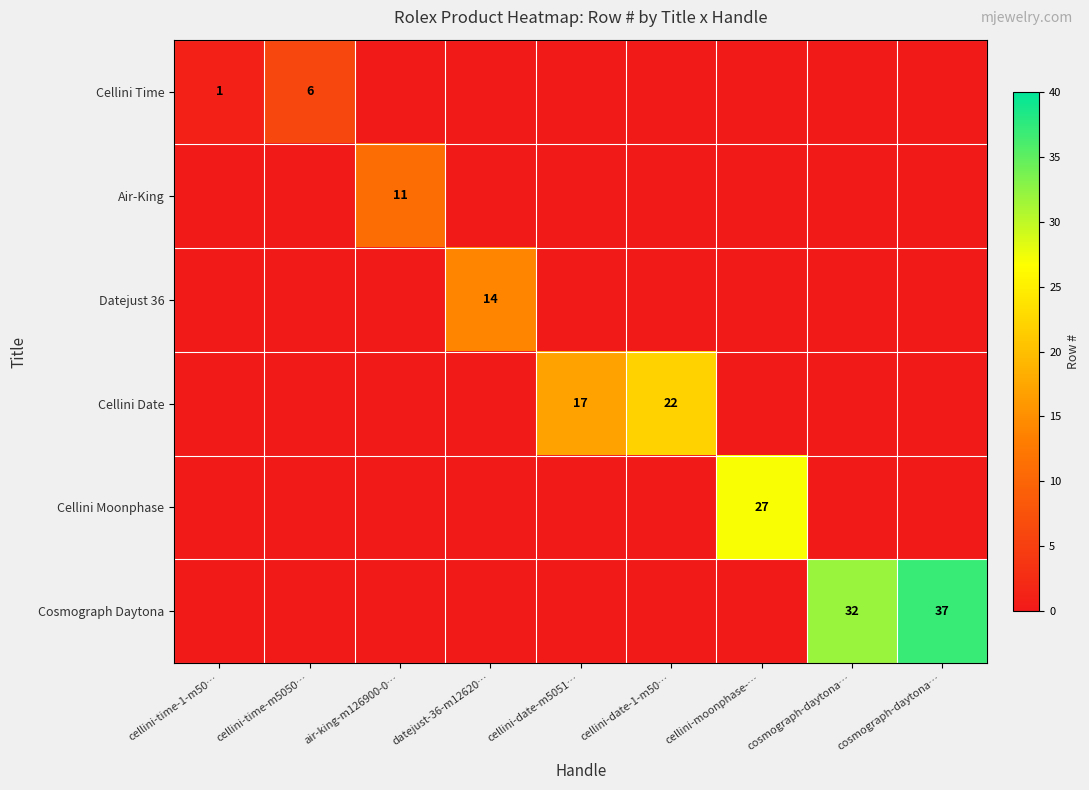

Rank the categories by Cellini Moonphase value from highest to lowest.

cellini-moonphase-…, cellini-time-1-m50…, cellini-time-m5050…, air-king-m126900-0…, datejust-36-m12620…, cellini-date-m5051…, cellini-date-1-m50…, cosmograph-daytona…, cosmograph-daytona…